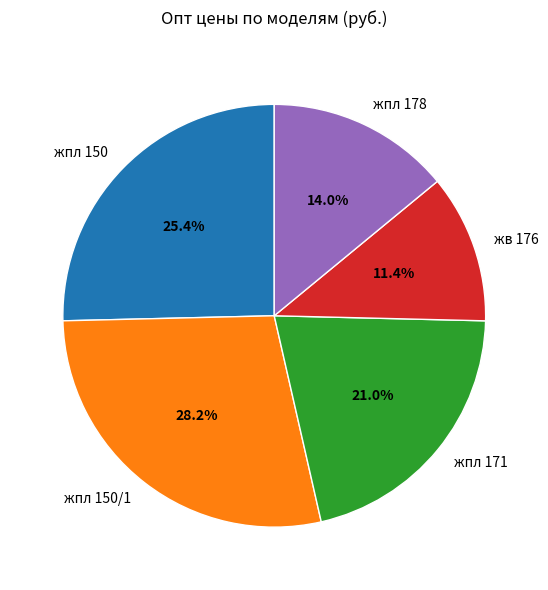

Does жпл 150/1 represent more than half of the total?

No